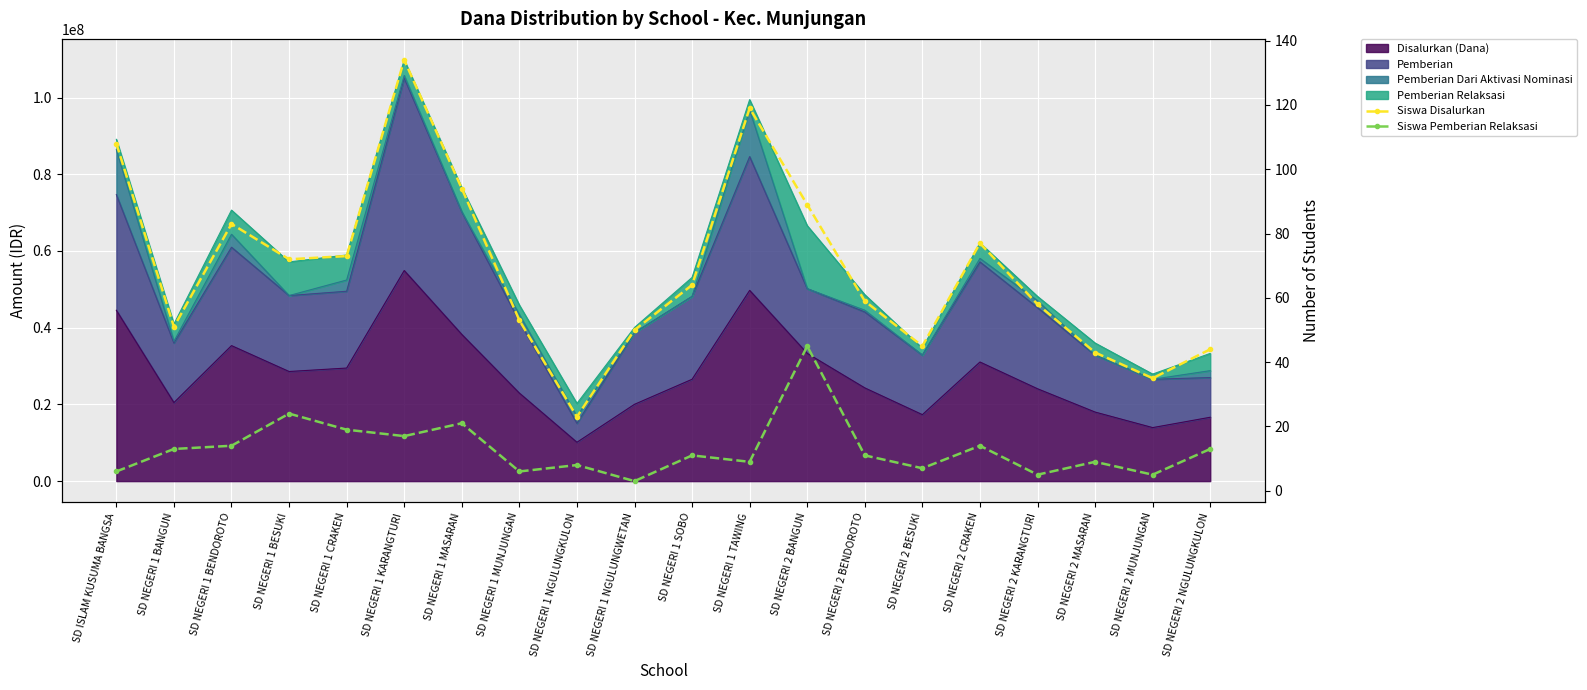

True or false: Siswa Disalurkan and Siswa Pemberian Relaksasi intersect in this chart.

False